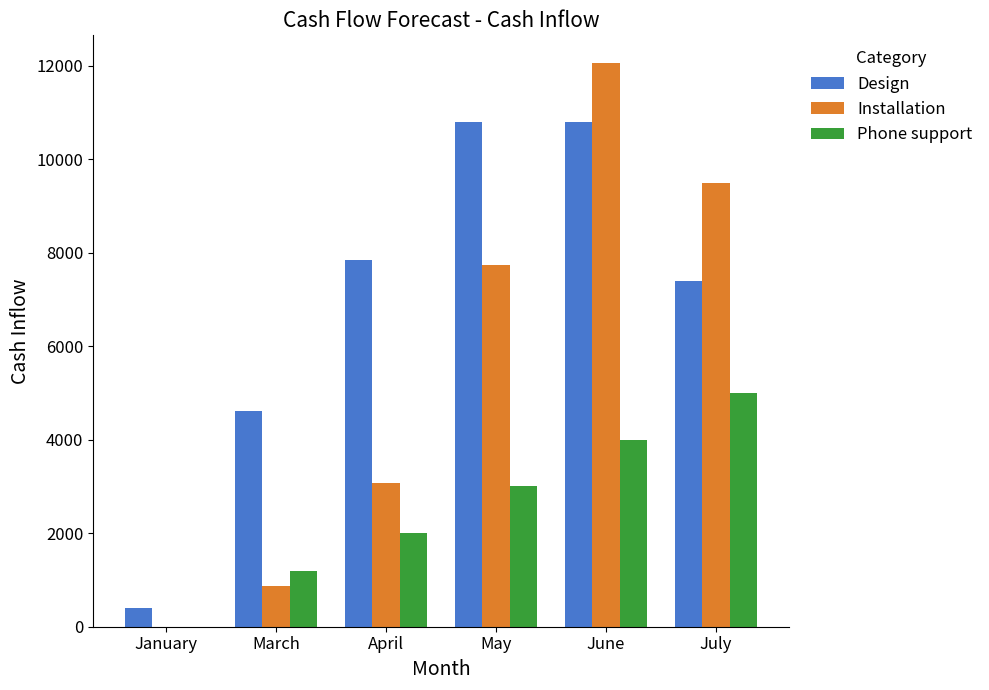

Reading right to left, transcribe all the data shown in this chart.

Design: 7400	10800	10800	7846	4610	400
Installation: 9490	12045	7738	3066	876	0
Phone support: 5000	4000	3000	2000	1200	0